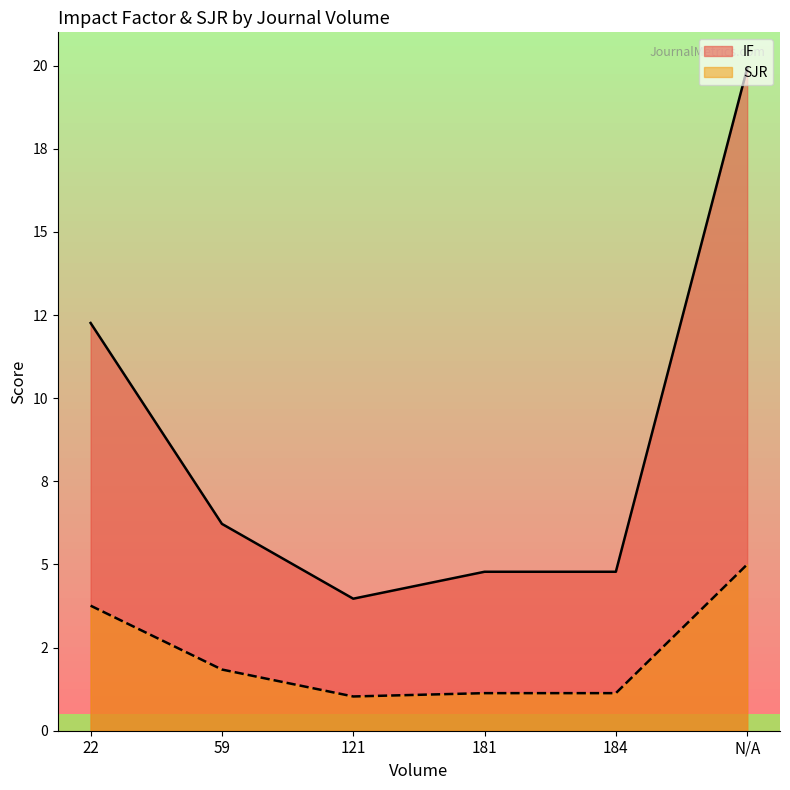

At how many categories does at least one series exceed 15?

1